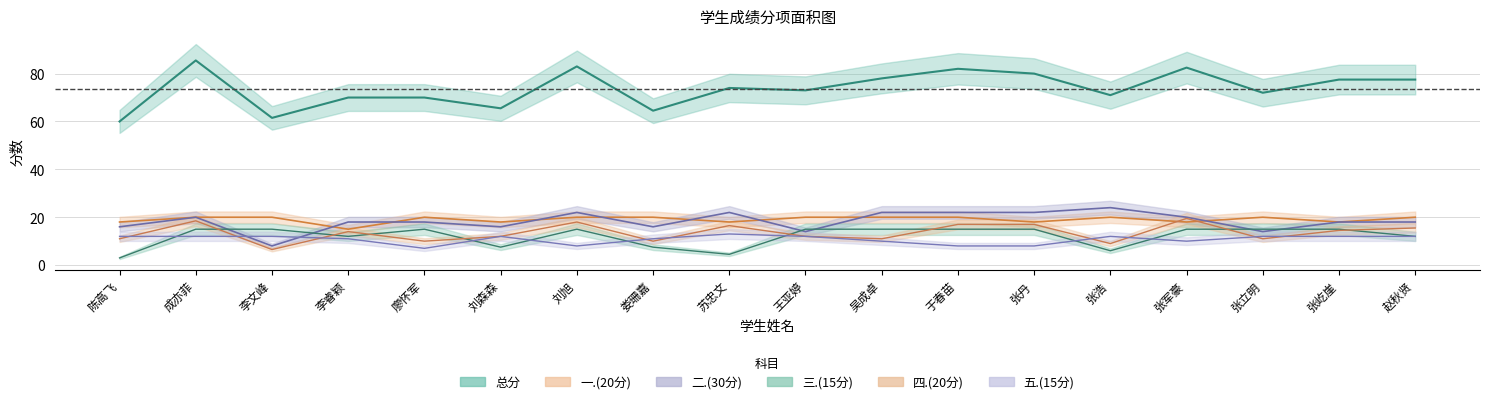

What is the spread (max minus min) of values at 于春苗?

74.0